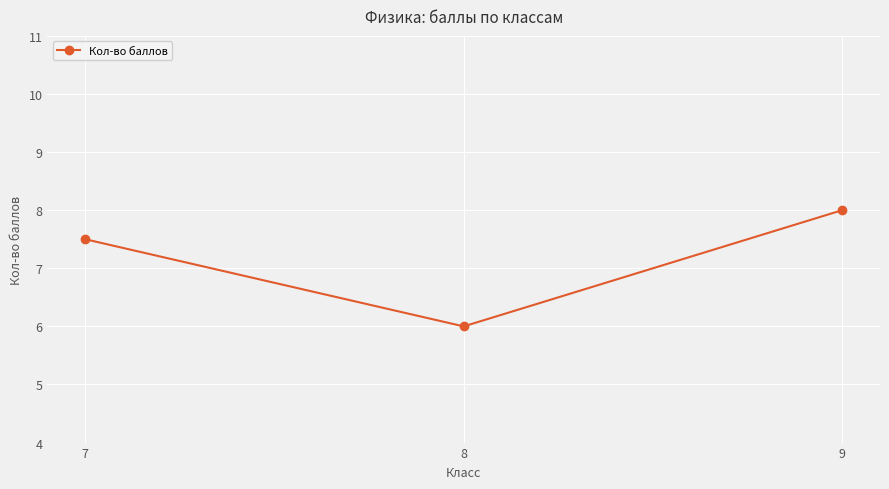

The value at 9 is 8.0. True or false?

True